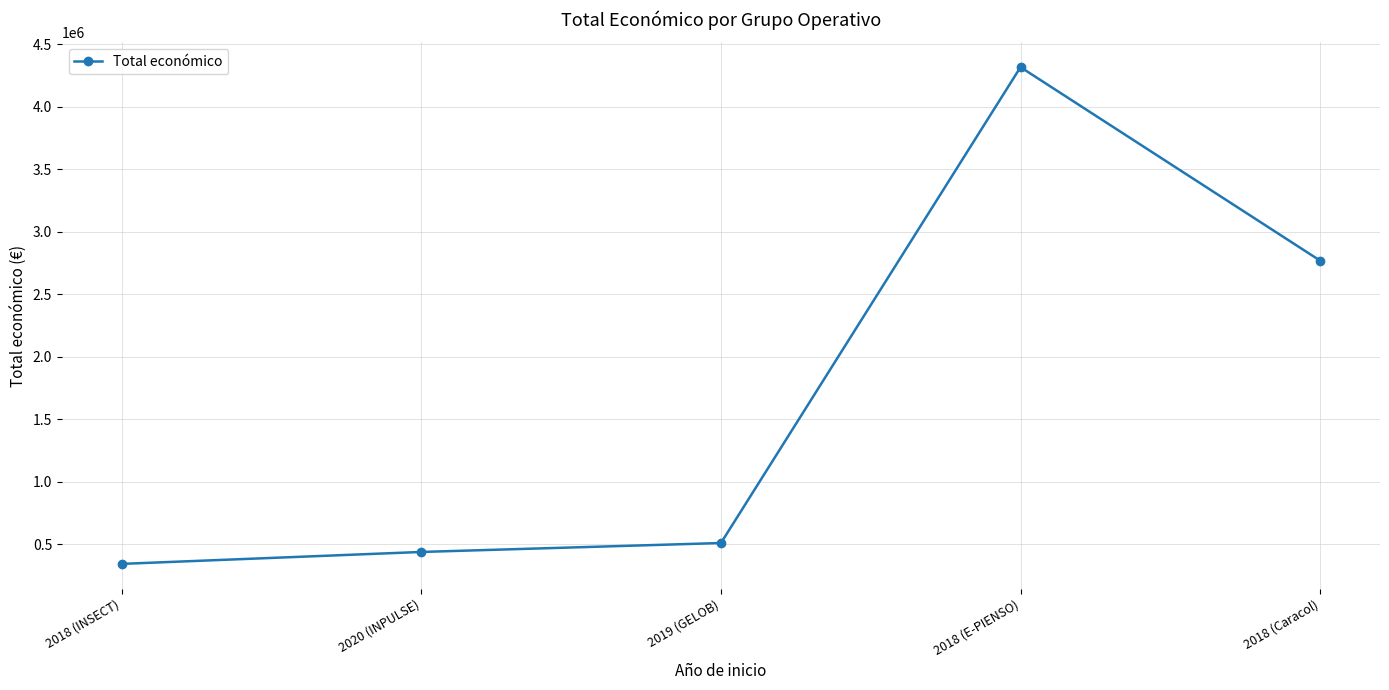

True or false: there are more than 1 points higher than both neighbors.

False